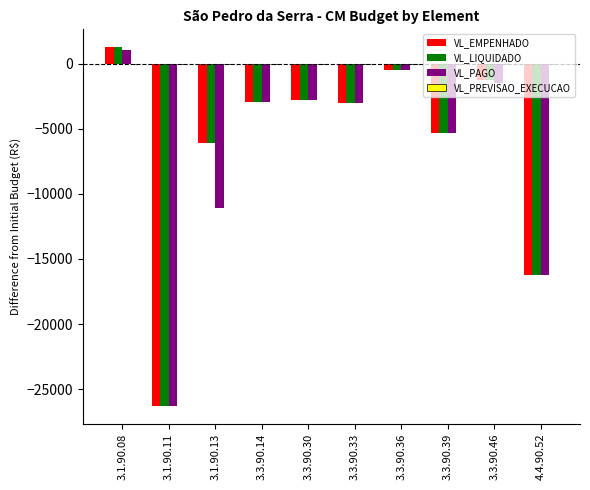

What is the difference between the VL_LIQUIDADO values at 3.3.90.39 and 3.3.90.46?

4105.0